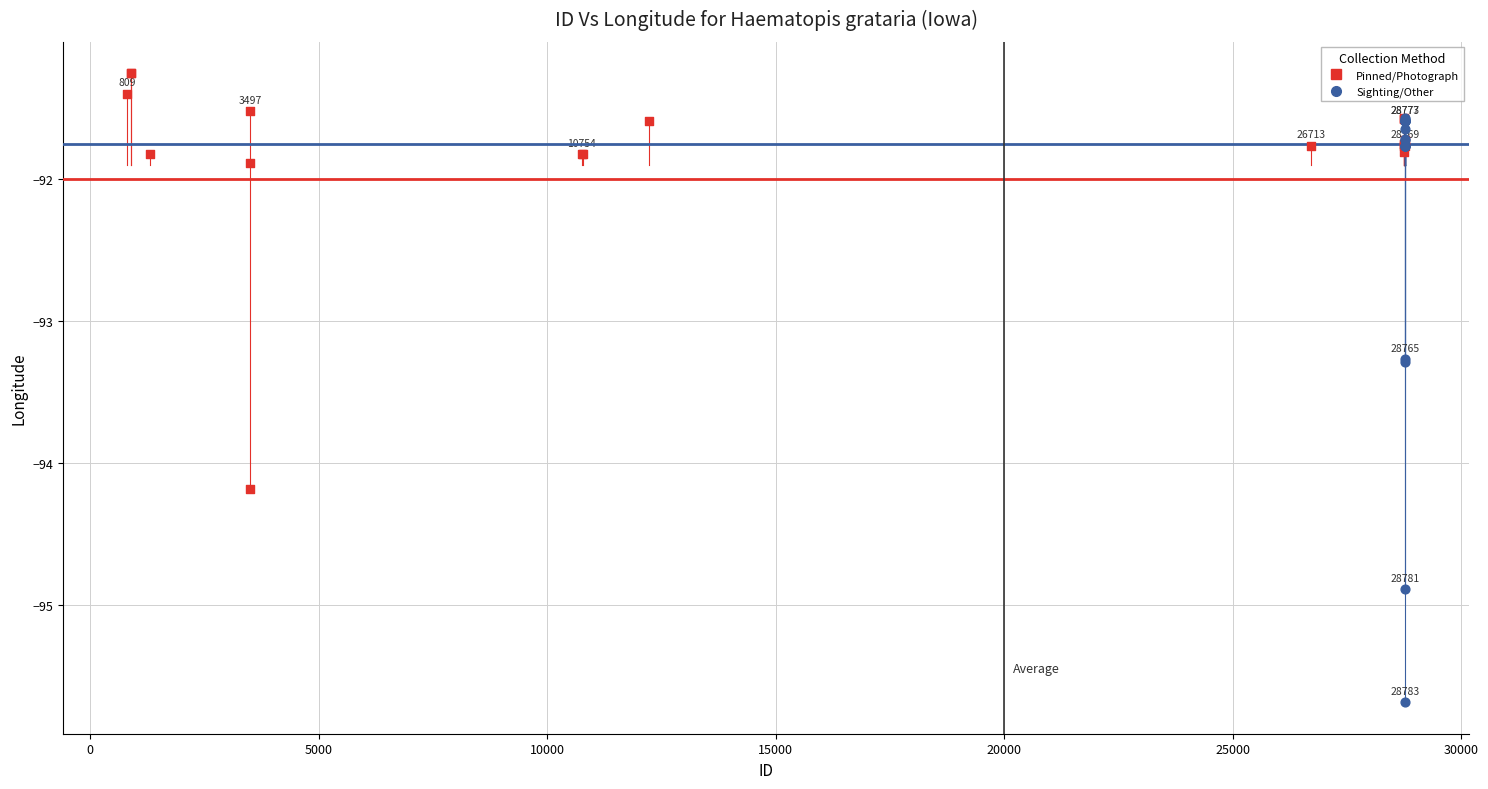

Which series reaches the maximum Y coordinate?

Pinned/Photograph